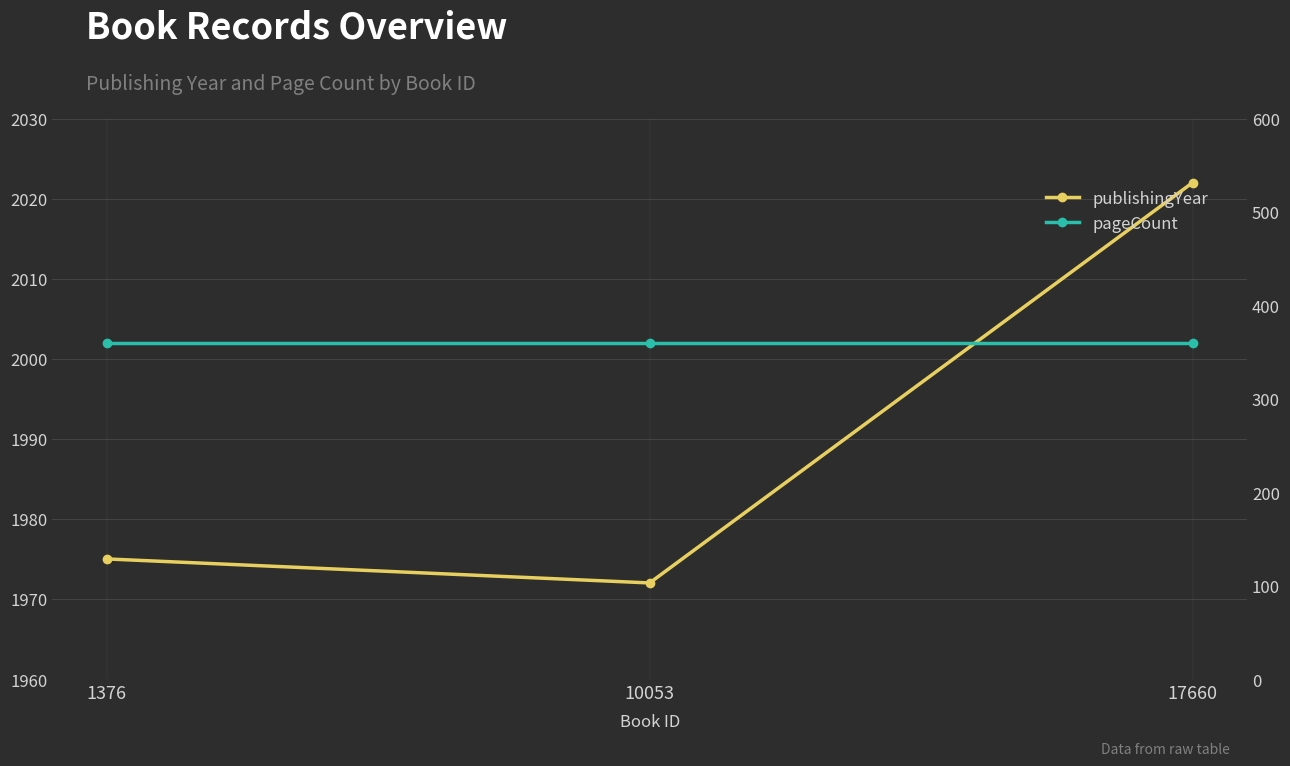

Rank the series by their maximum value, from lowest to highest.

pageCount, publishingYear